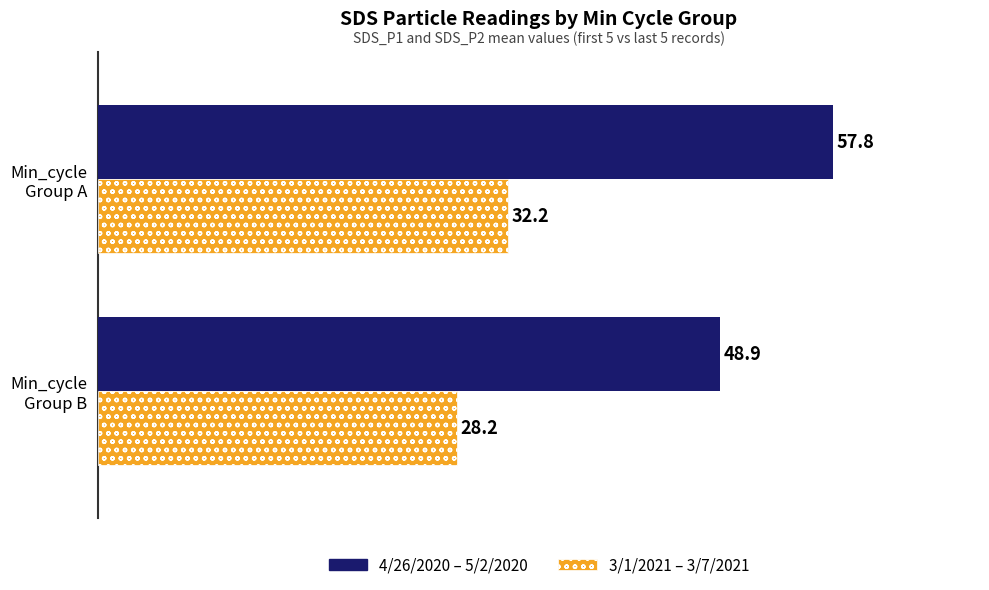

List the series in order of their peak value, highest first.

4/26/2020 – 5/2/2020, 3/1/2021 – 3/7/2021